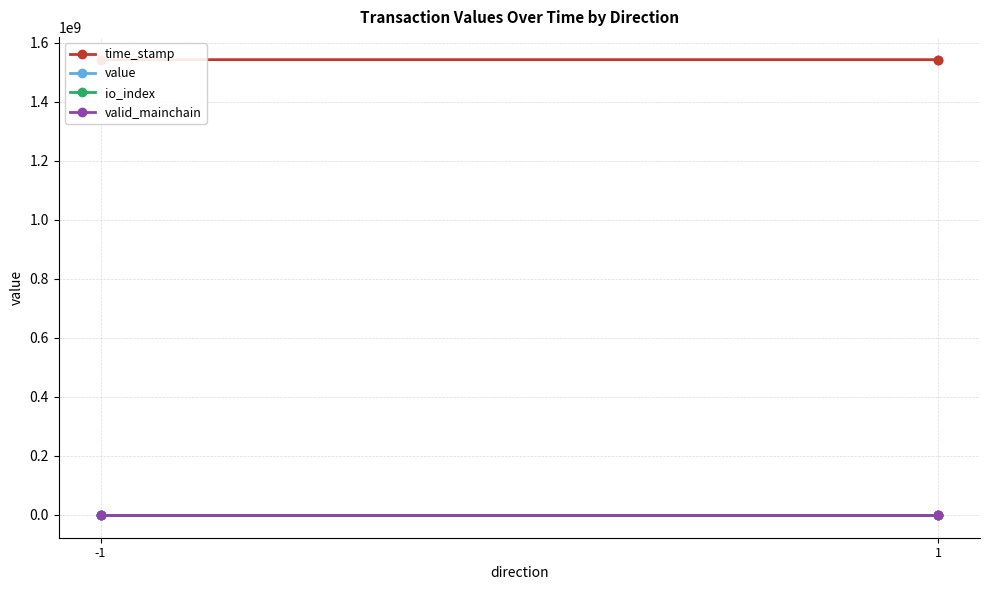

True or false: valid_mainchain and value cross at least once.

False